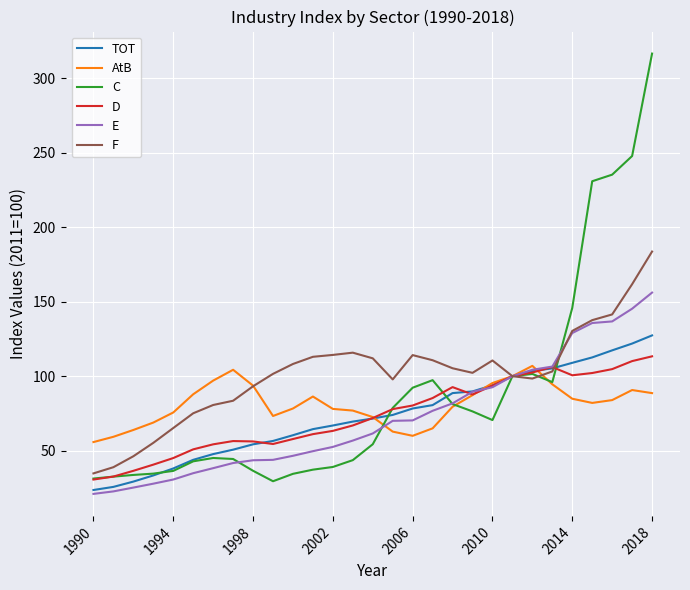

Which series has the widest spread of values?

C